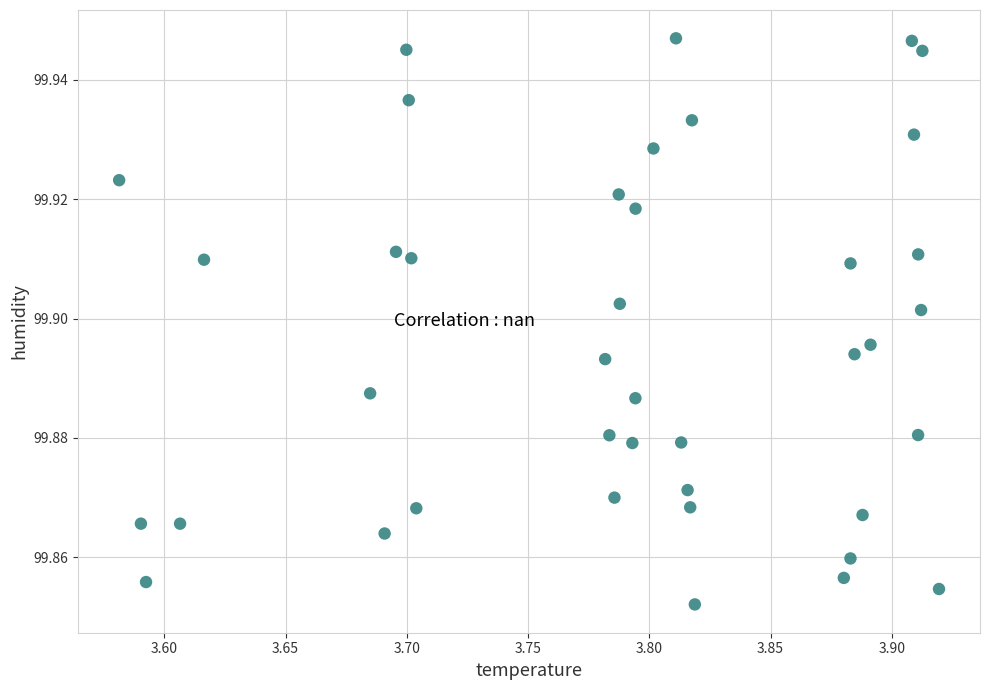

What is the range of X values (max minus min)?

0.3